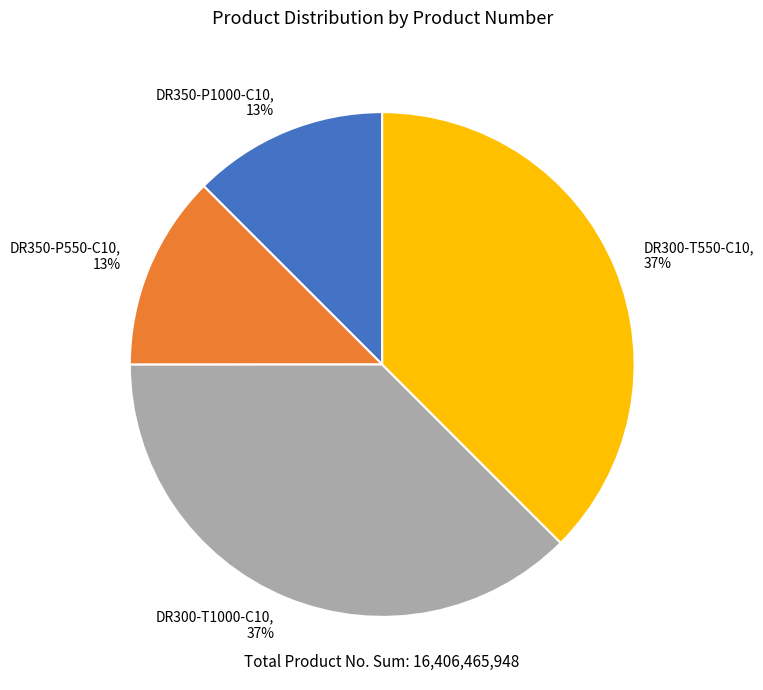

Is DR350-P1000-C10 the majority of the pie?

No